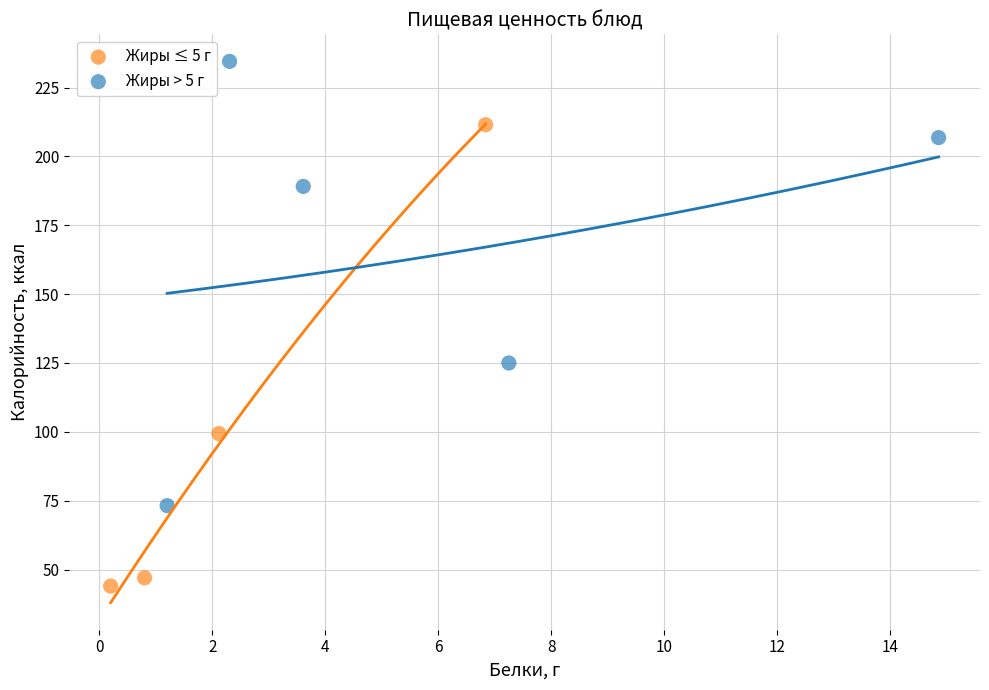

Which series reaches the maximum Y coordinate?

Жиры > 5 г